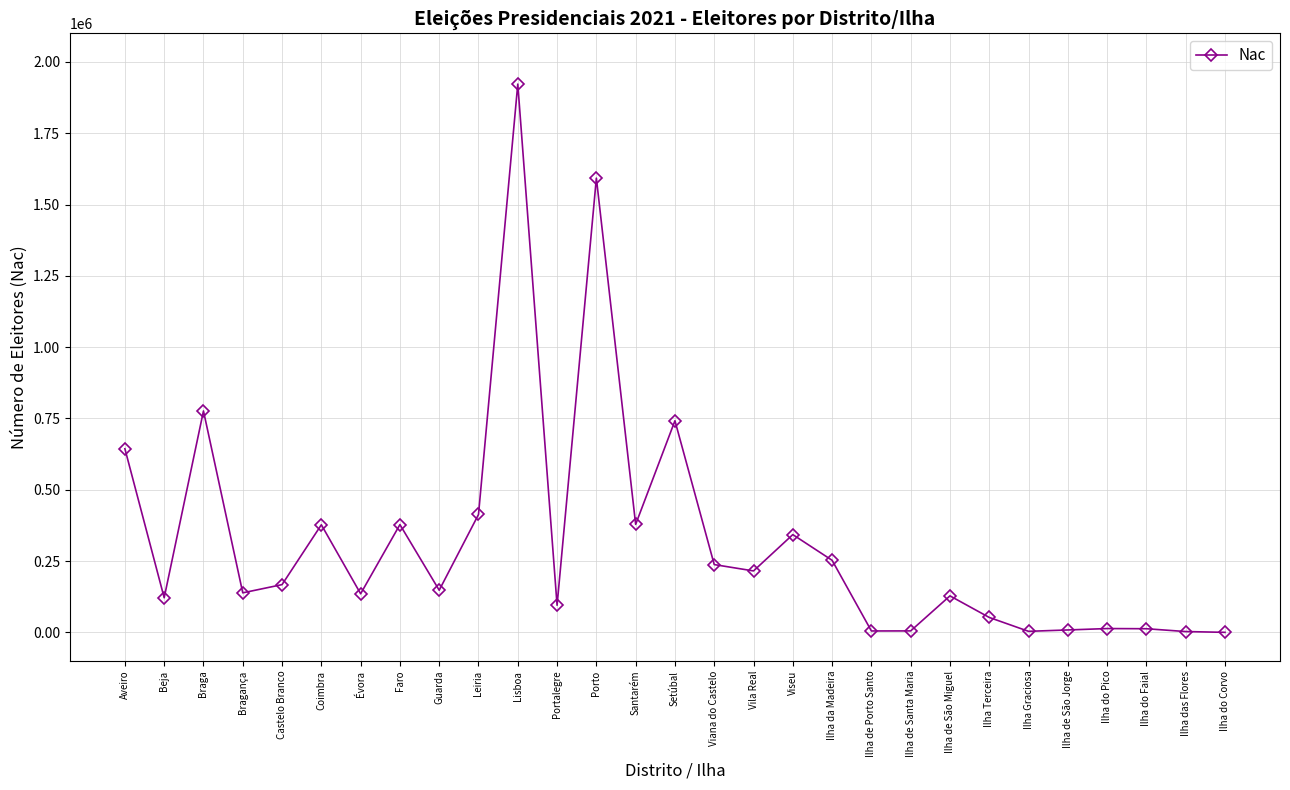

How many data points are less than 147960?

14